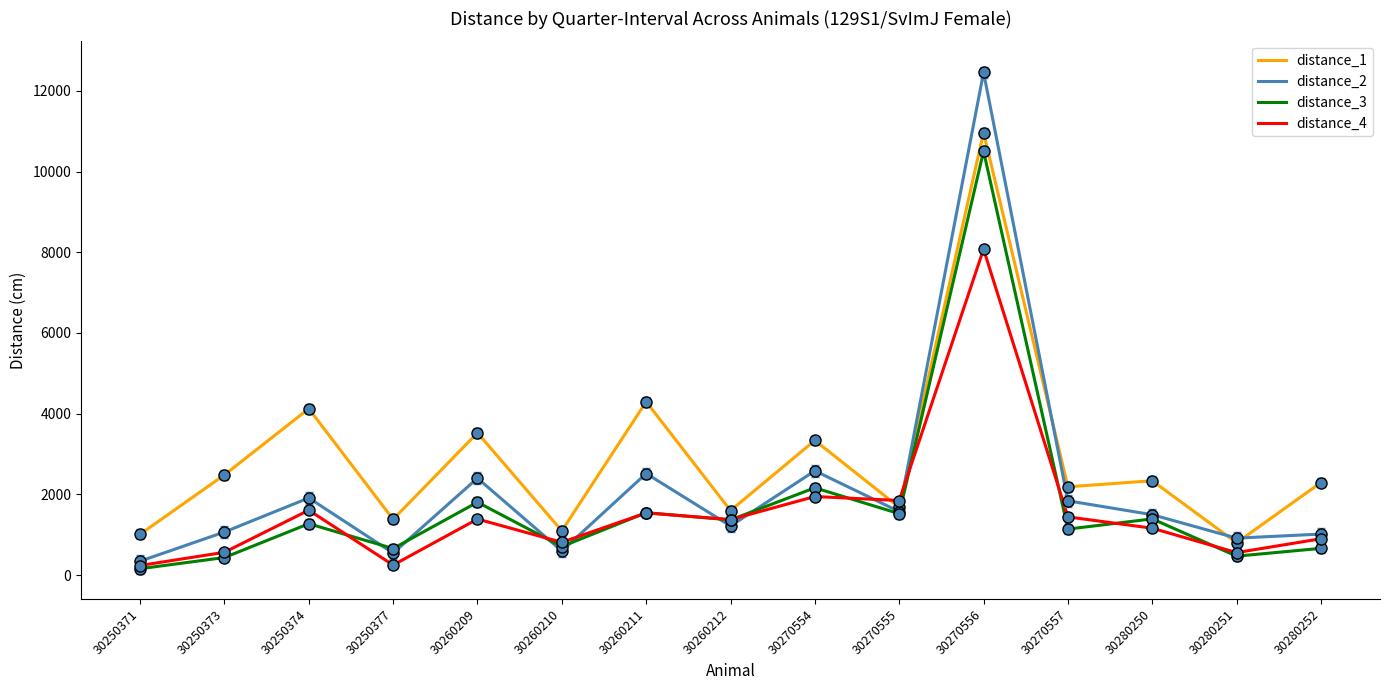

The value of distance_3 at 30260211 is 1544.6. True or false?

True